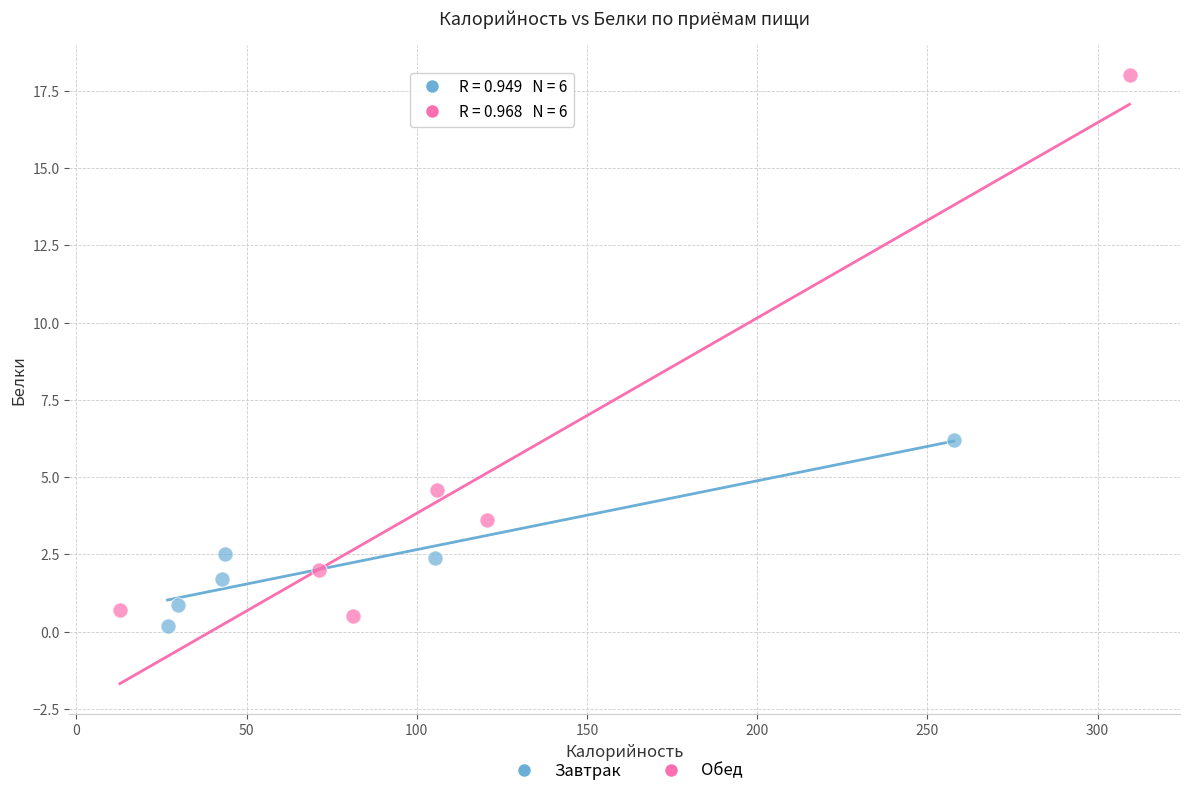

Which series has the largest Y range (max minus min)?

Обед